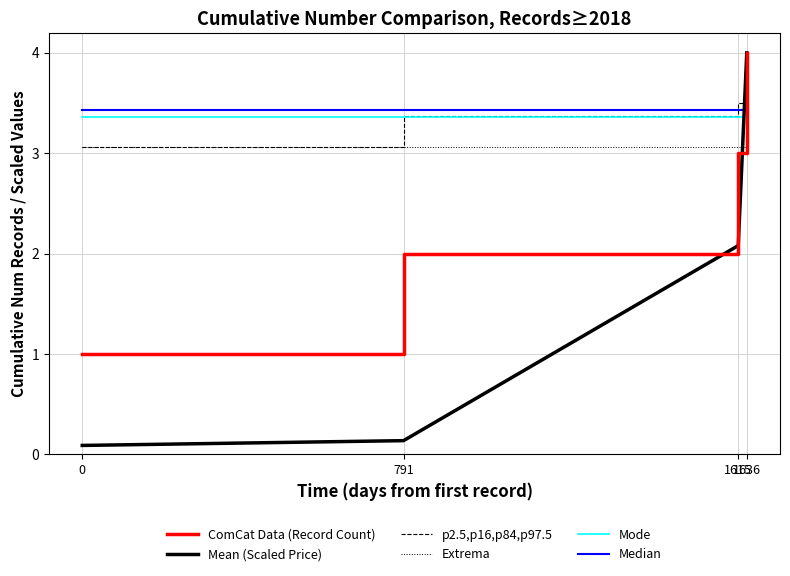

How many times do ComCat Data (Record Count) and Extrema cross each other?

1